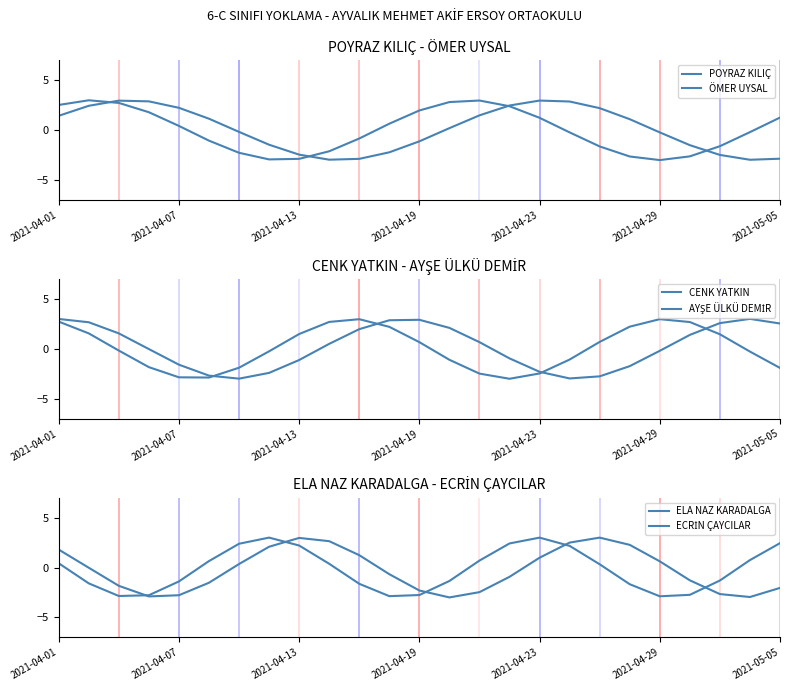

What is the value of the ECRİN ÇAYCILAR point at the 11th from the left?

-1.6